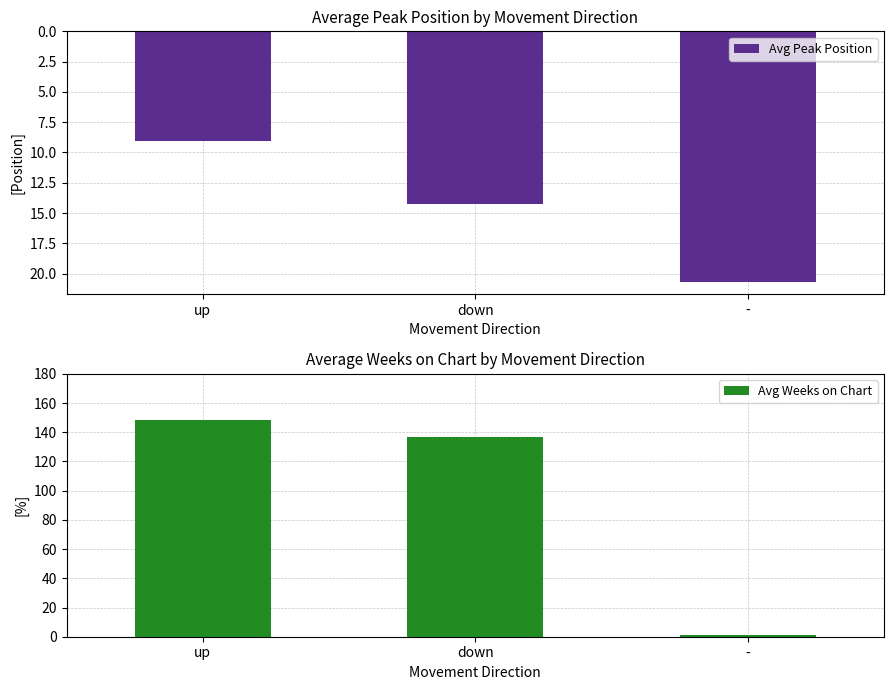

What is the average value of the Avg Weeks on Chart series?

95.5